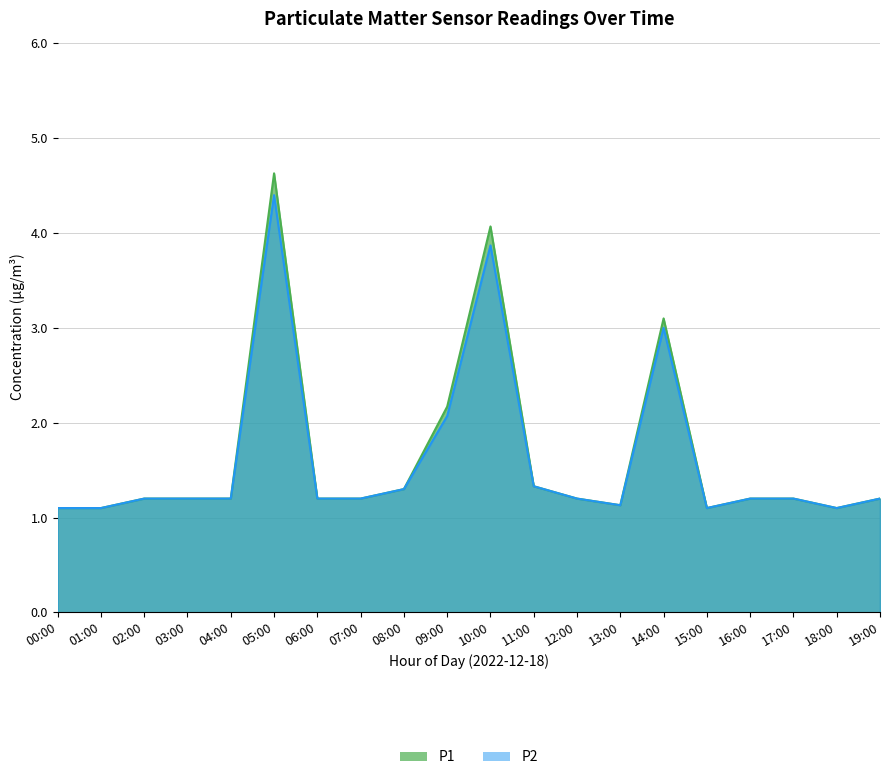

What is the label of the 11th point from the left?

10:00